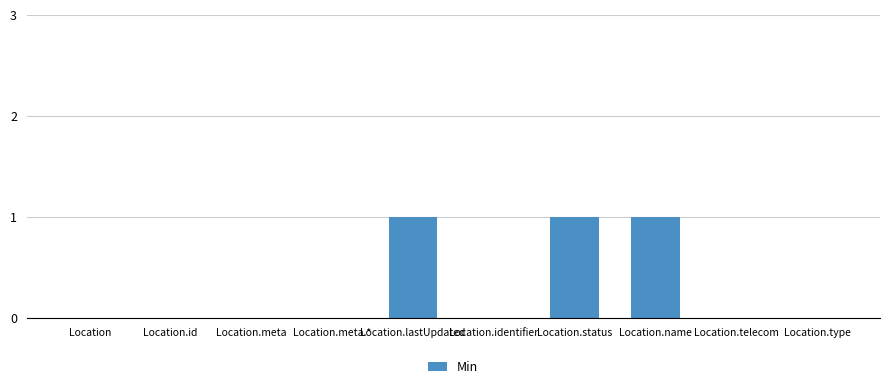

What is the change in value from Location to Location.name?

+1